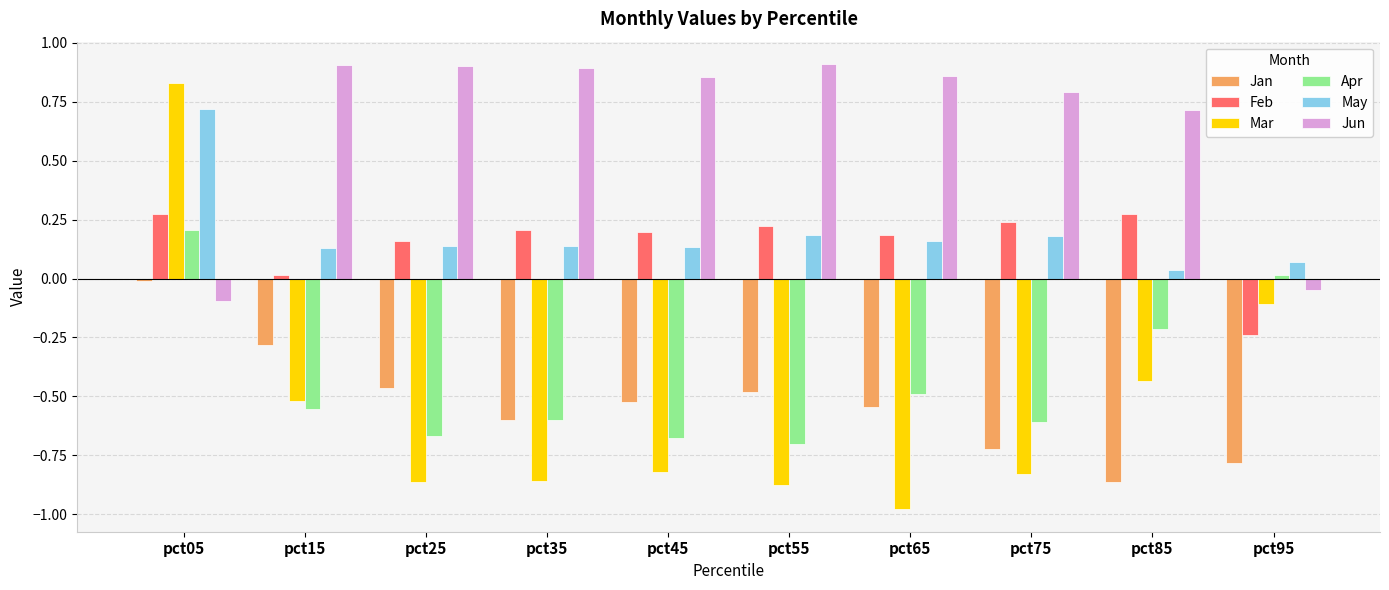

The Jun series shows 0.4 at pct85. True or false?

False